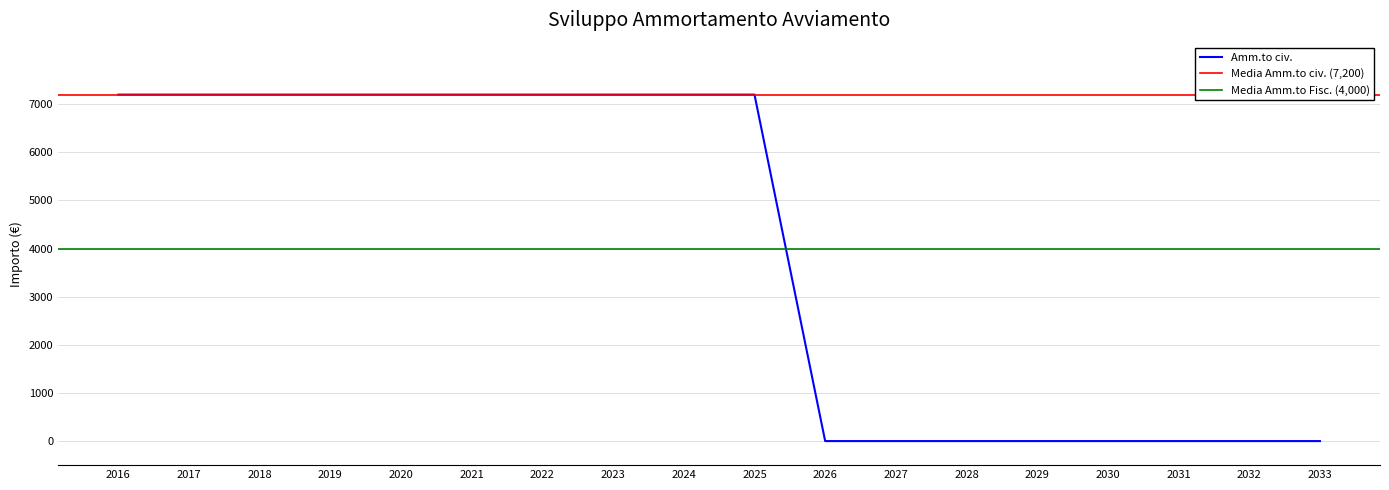

Rank the categories by value from highest to lowest.

2016, 2017, 2018, 2019, 2020, 2021, 2022, 2023, 2024, 2025, 2026, 2027, 2028, 2029, 2030, 2031, 2032, 2033